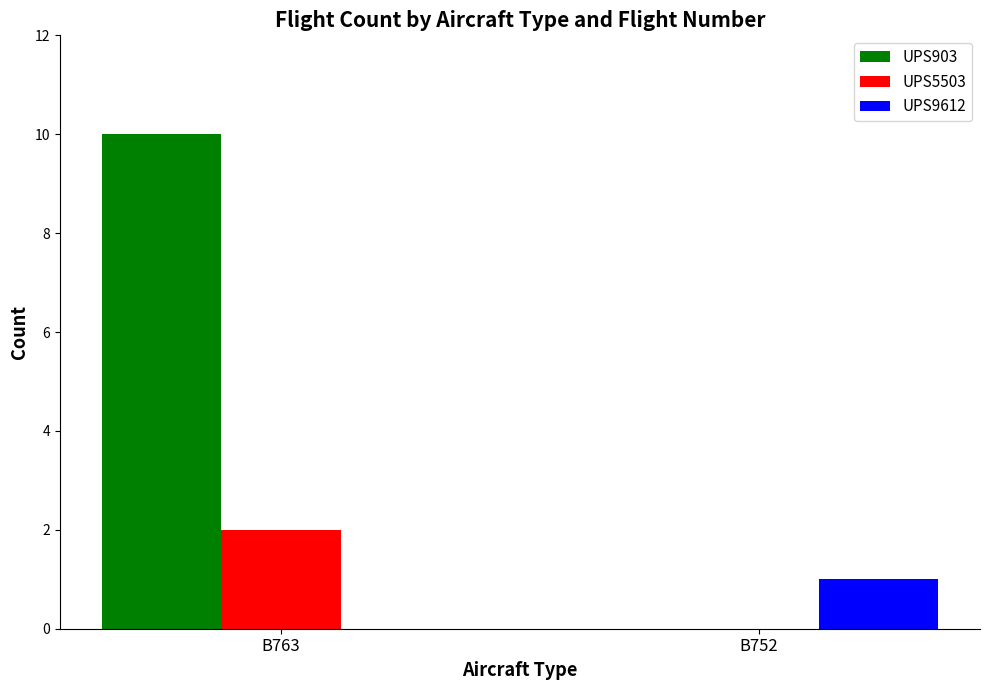

Which series has the widest spread of values?

UPS903